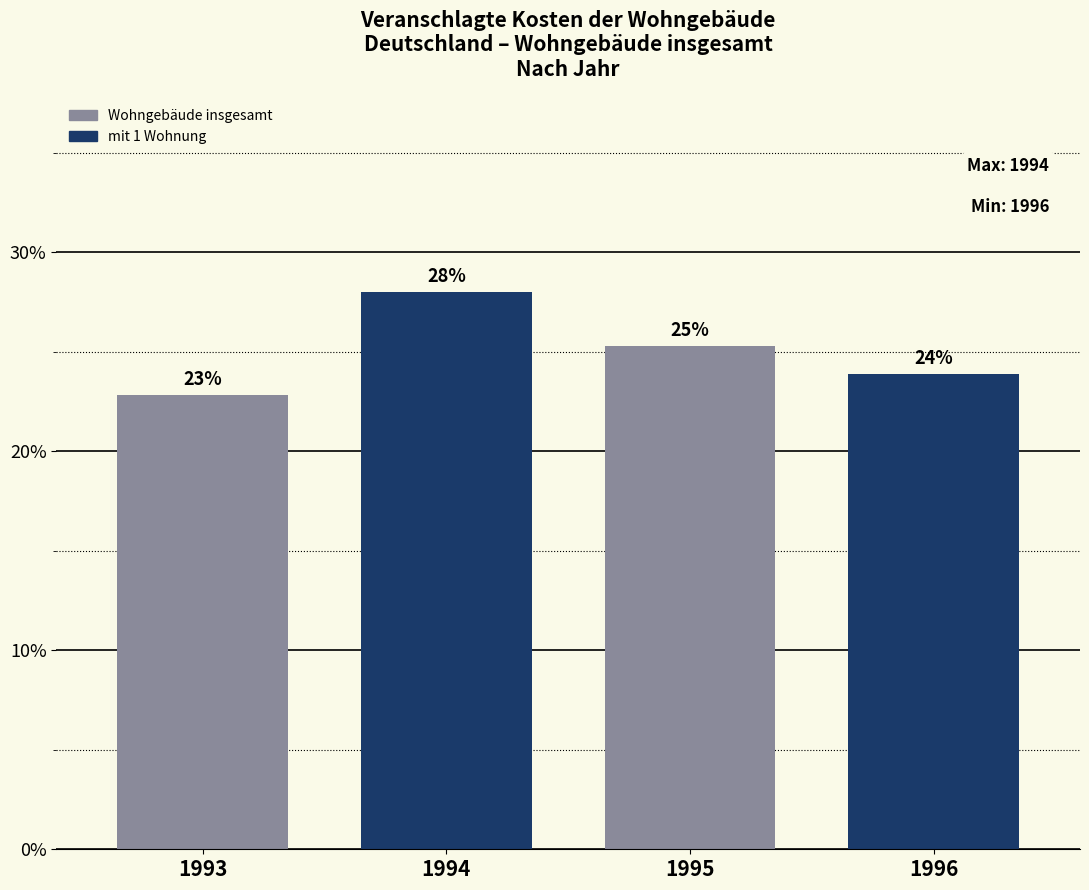

The value at 1996 is 12.4. True or false?

False